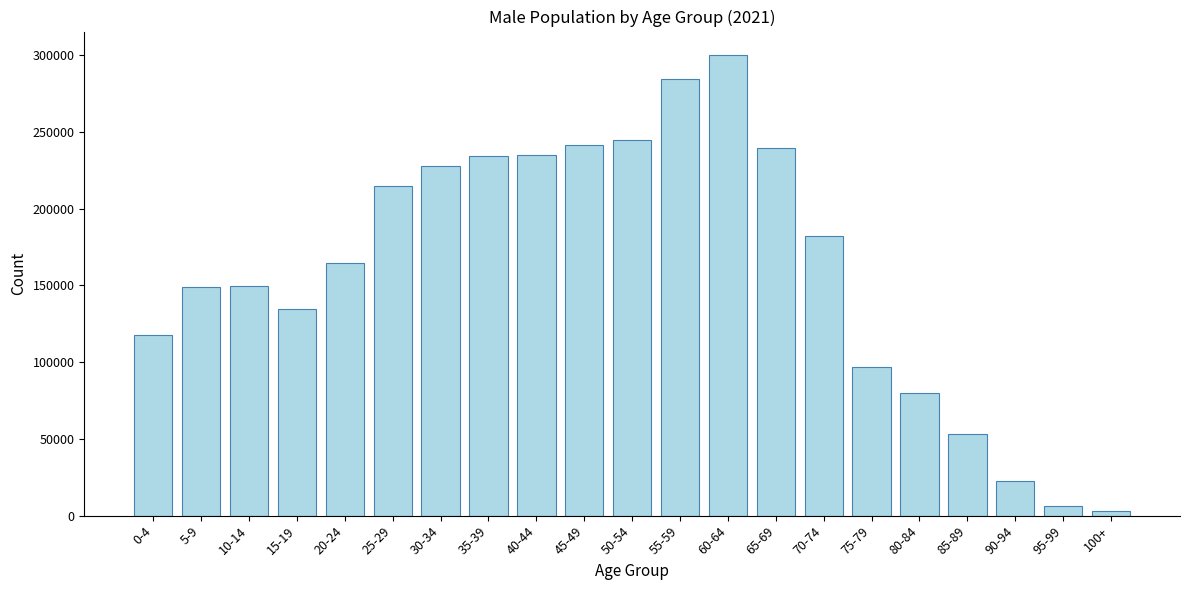

What is the change in value from 80-84 to 85-89?

-26735